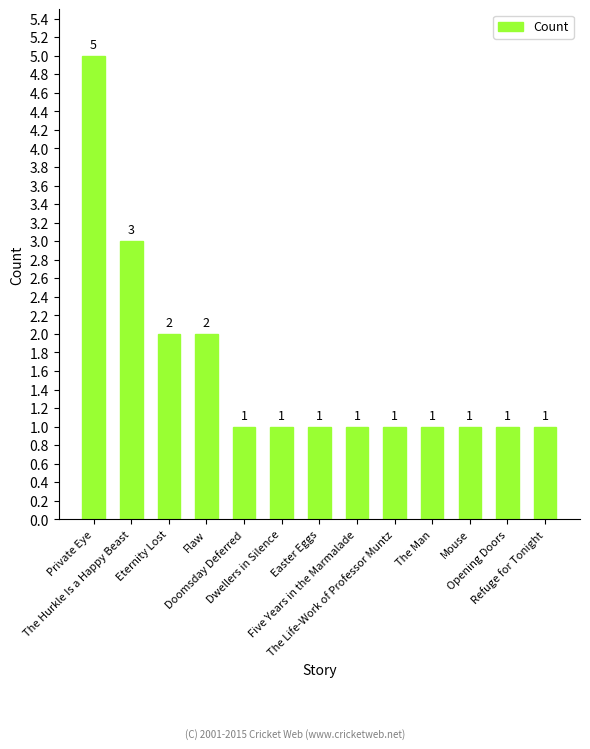

What is the average value?

2